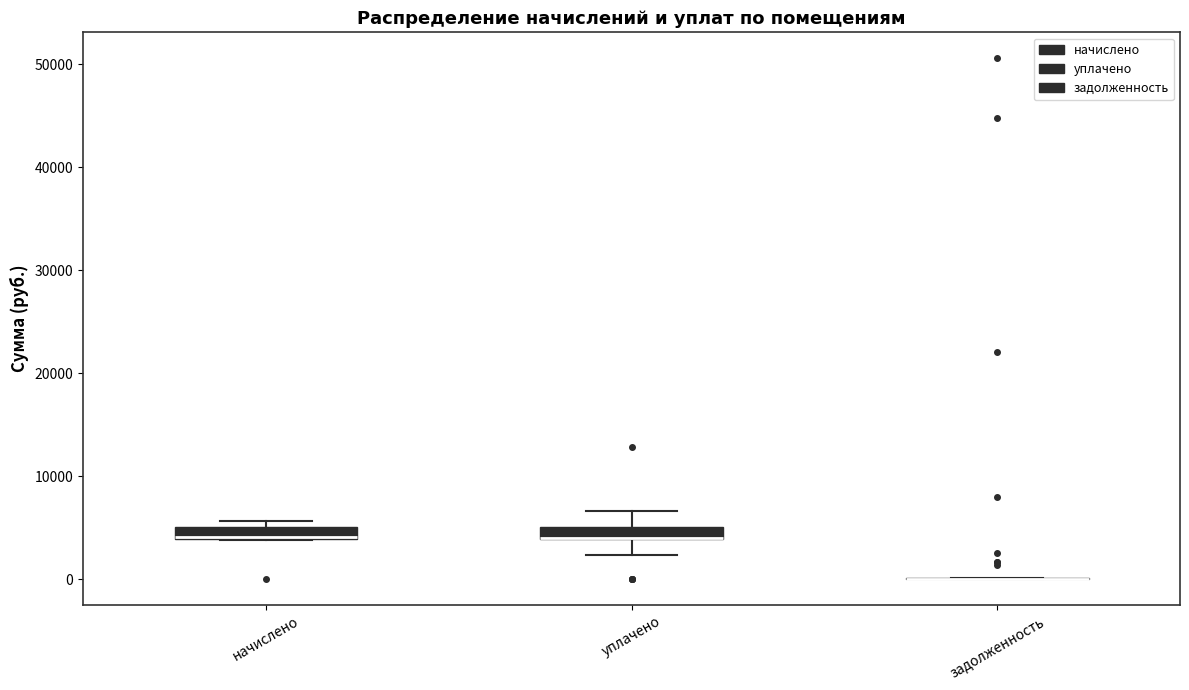

Where is the lower edge of the box for начислено on the y-axis? The values are not printed on the chart, so give them approximately, as read against the axis.

4000